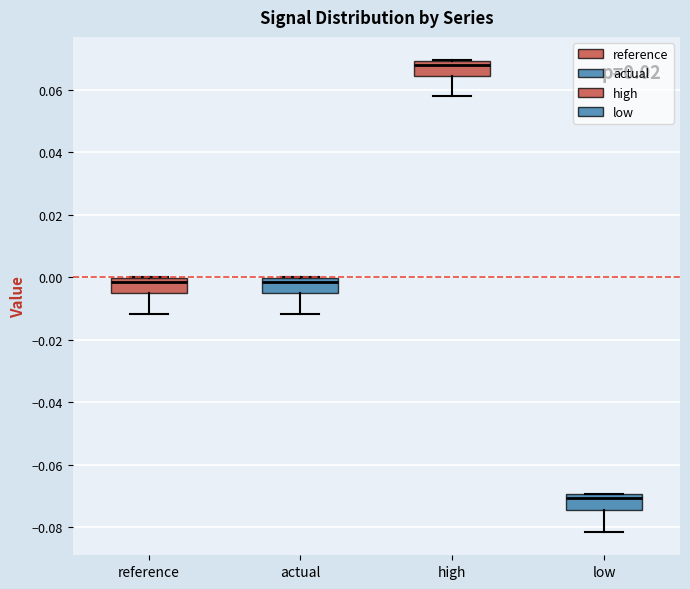

Which box's median line is the lowest?

low